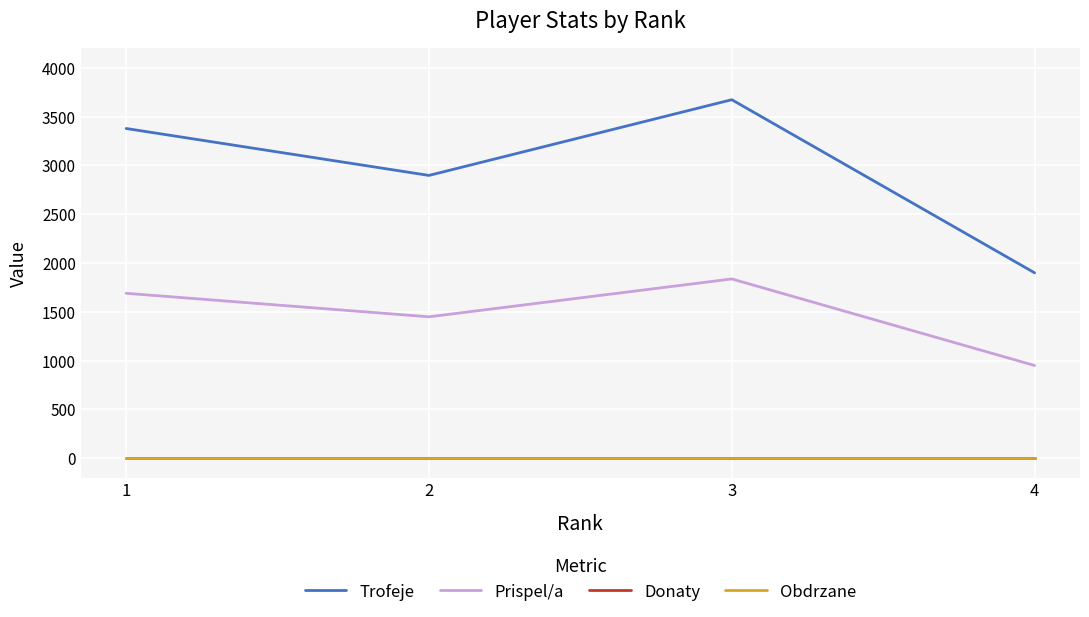

True or false: Prispel/a and Donaty cross at least once.

False